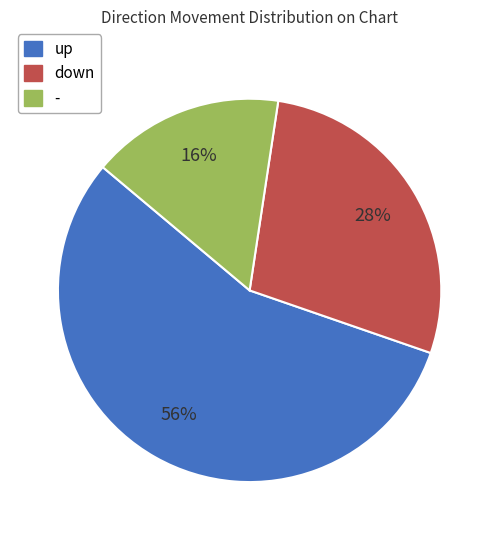

Count the number of slices in the pie.

3